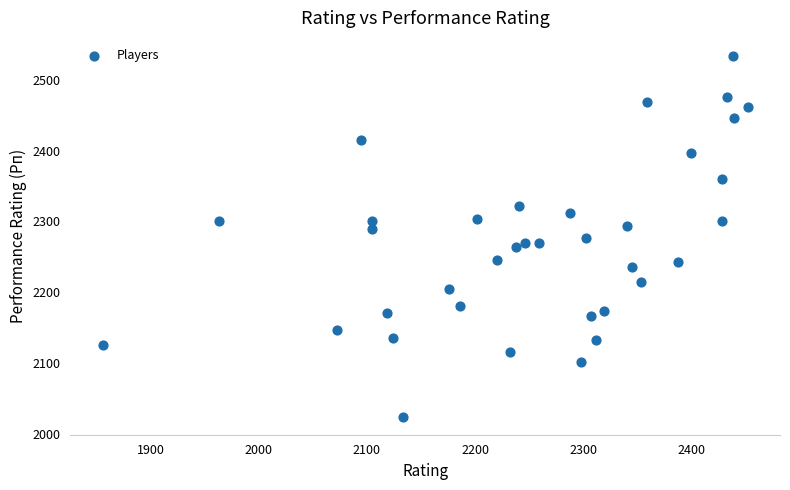

What is the range of X values (max minus min)?

596